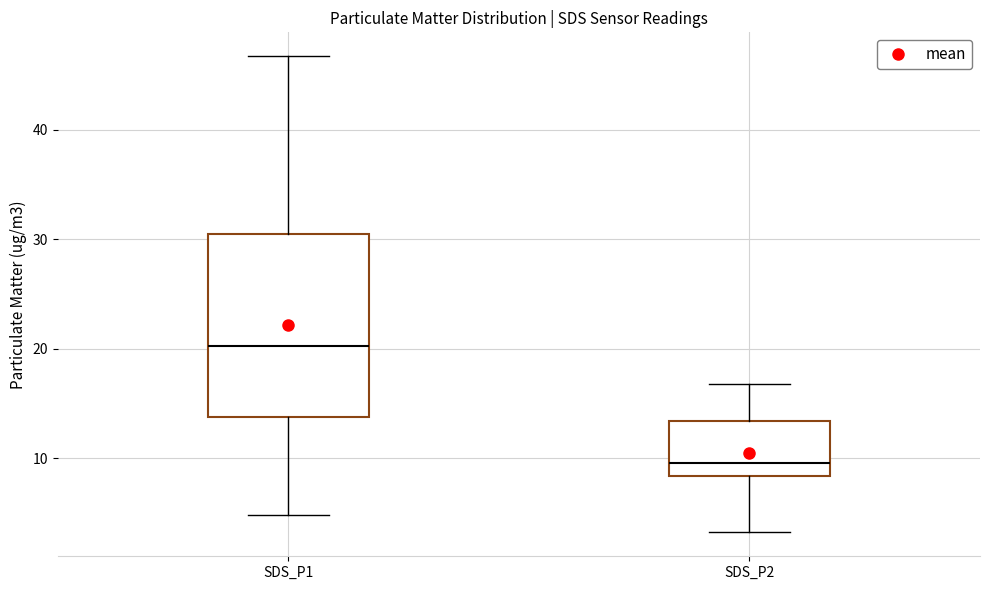

Reading left to right, read every box against the y-axis: the position of its median line, the range the box covers, and the ends of its whiskers. The values are not printed on the chart, so give them approximately, as read against the axis.

SDS_P1: median 20, box 14 to 30, whiskers 5 to 47
SDS_P2: median 10, box 8 to 13, whiskers 3 to 17